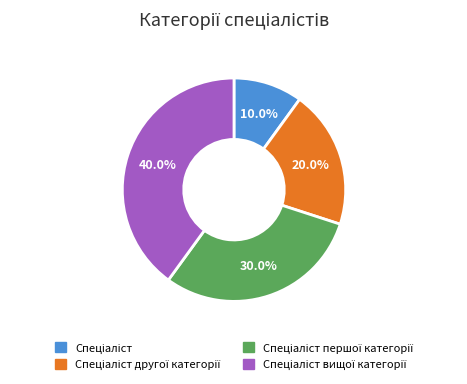

Does any single category account for the majority?

No